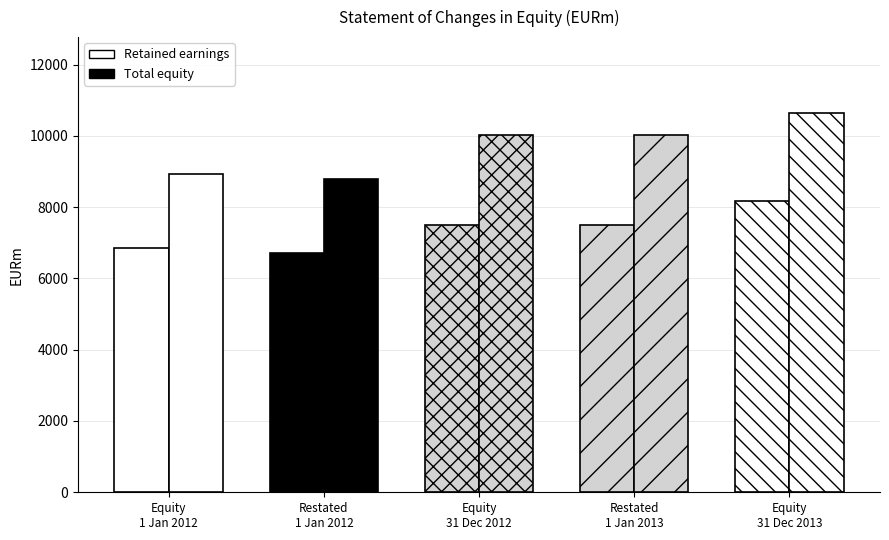

At Equity at 31 Dec. 2012, list the series in order from smallest to largest.

Retained earnings, Total